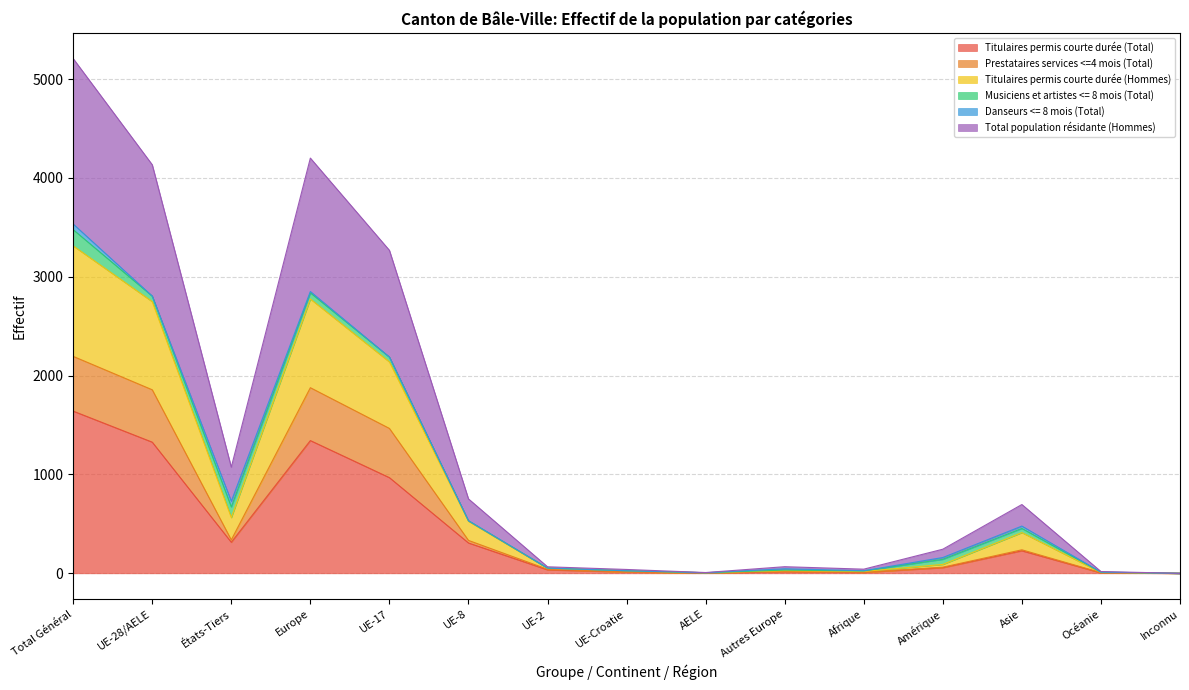

What value does the Titulaires permis courte durée (Total) series have at Amérique, to the nearest 100?

100